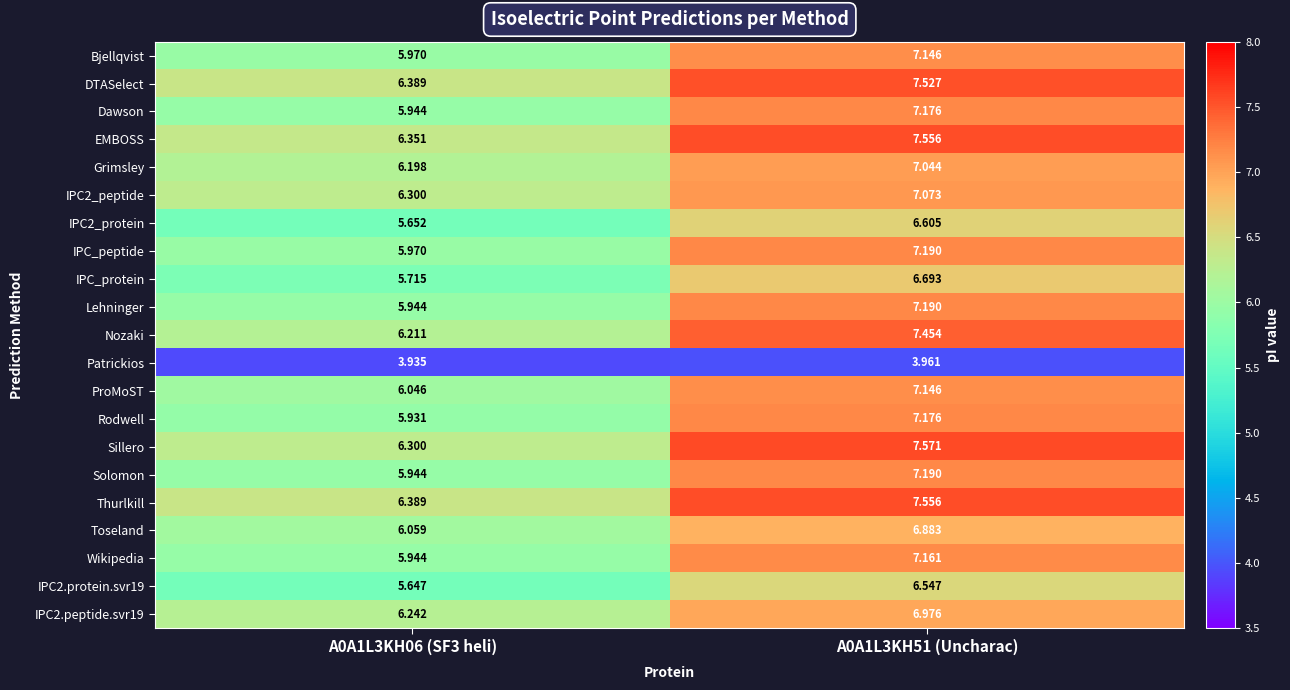

Which series has the largest total across all categories?

Thurlkill